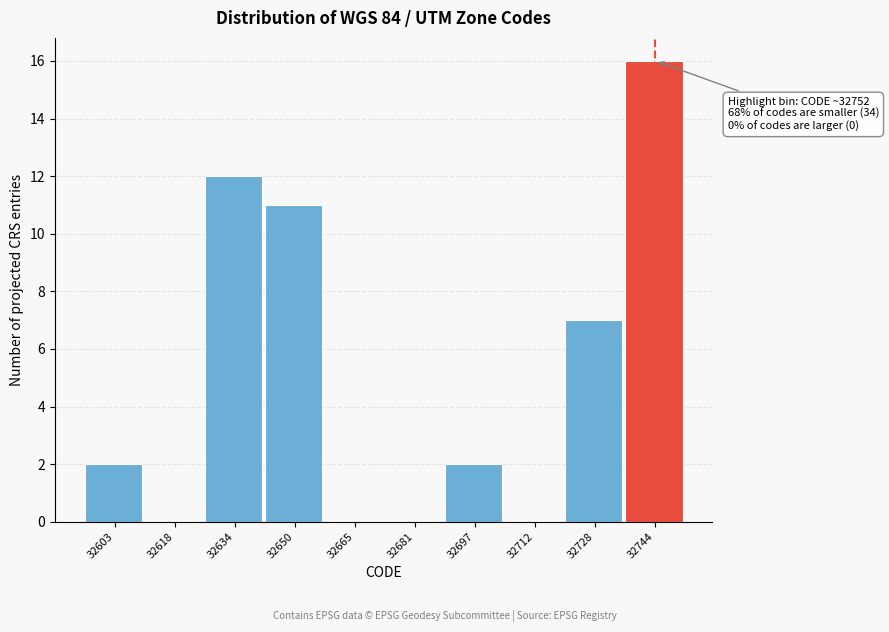

Reading left to right, transcribe all the data shown in this chart.

32603=2	32618=0	32634=12	32650=11	32665=0	32681=0	32697=2	32712=0	32728=7	32744=16